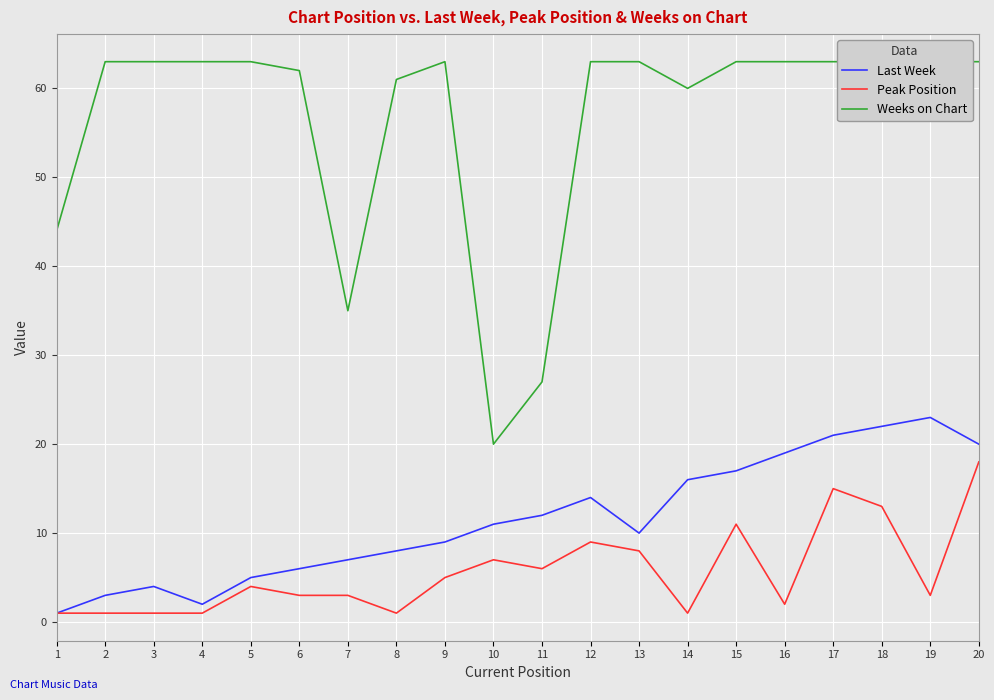

Is it true that Last Week equals 4 at 3?

True